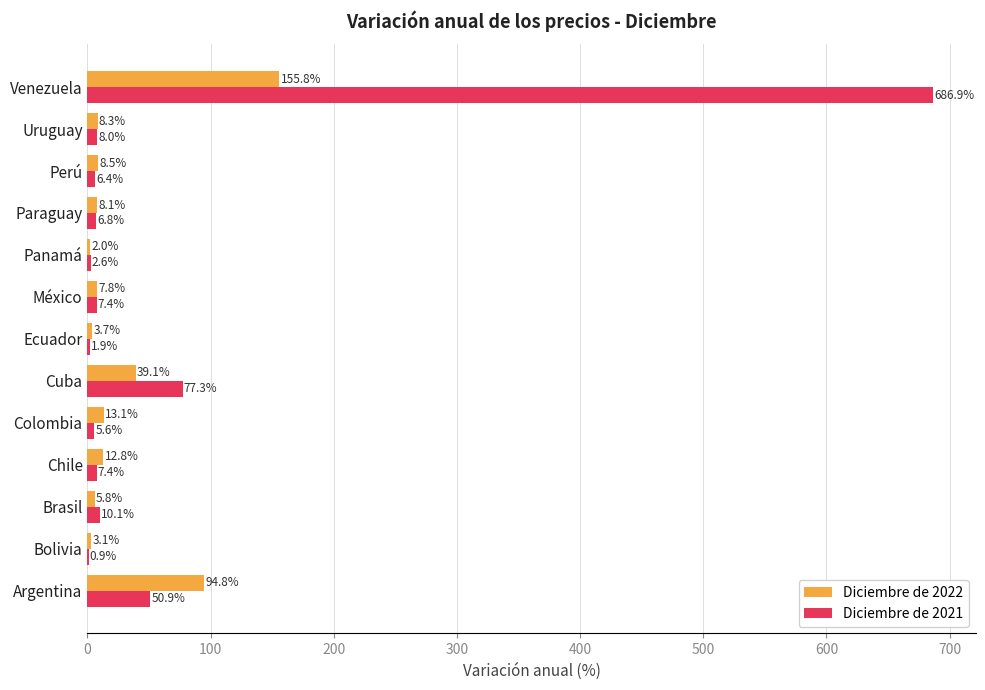

Count the number of categories in the chart.

13